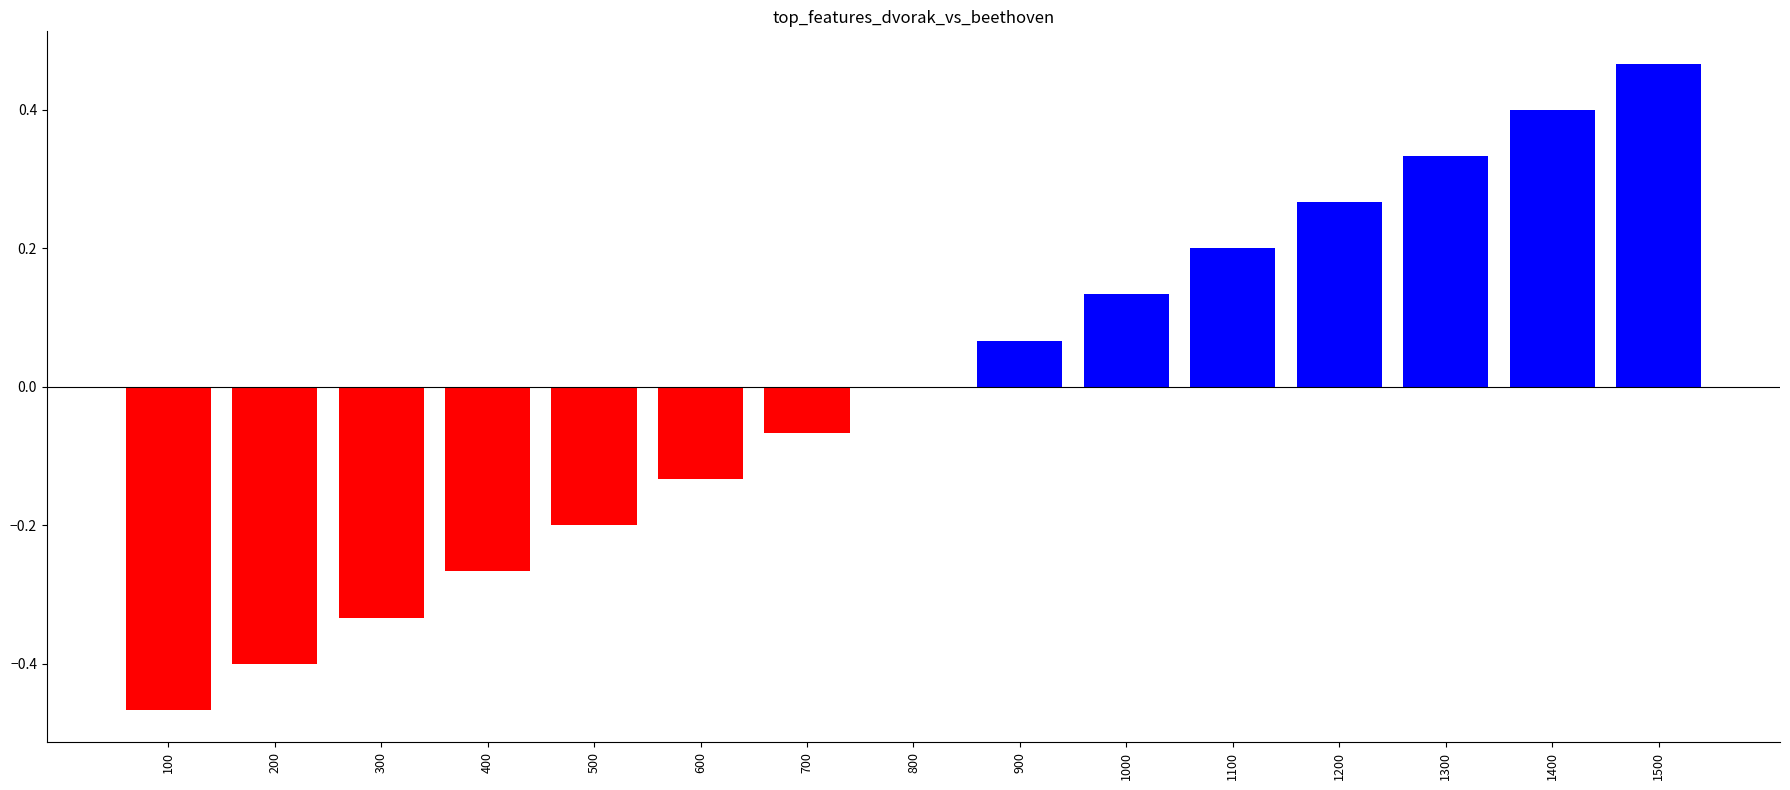

Which label corresponds to the largest value in the chart?

1500